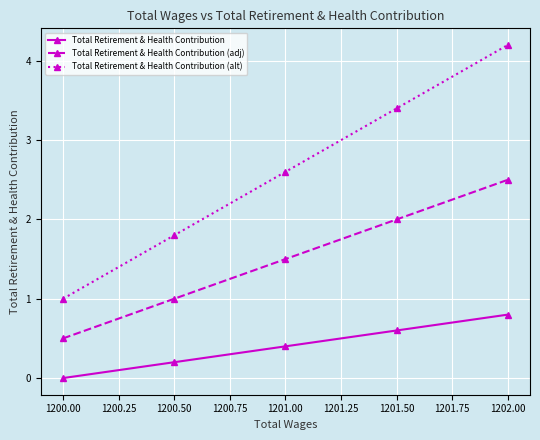

What is the sum of all Total Retirement & Health Contribution values?

2.0